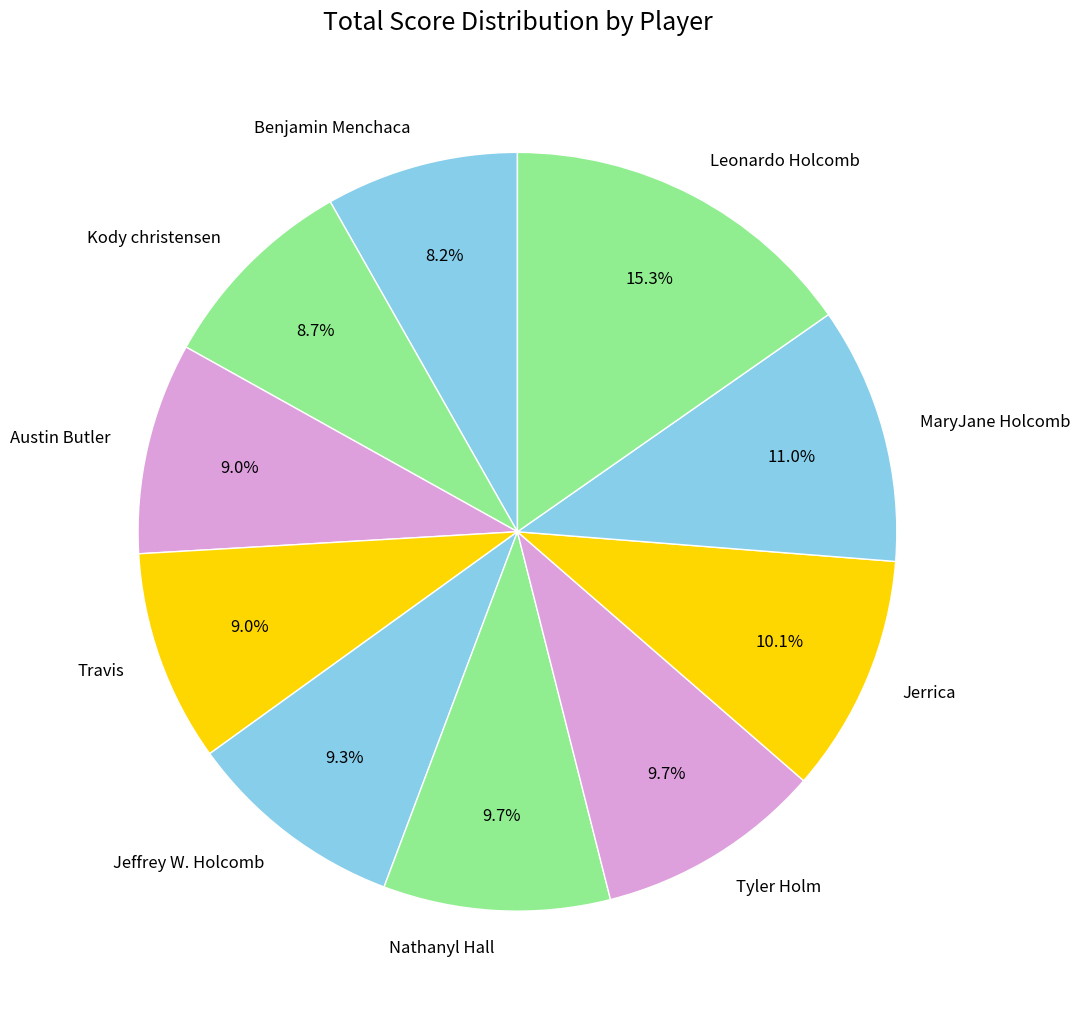

To the nearest percent, what percentage of the pie is Benjamin Menchaca?

8%